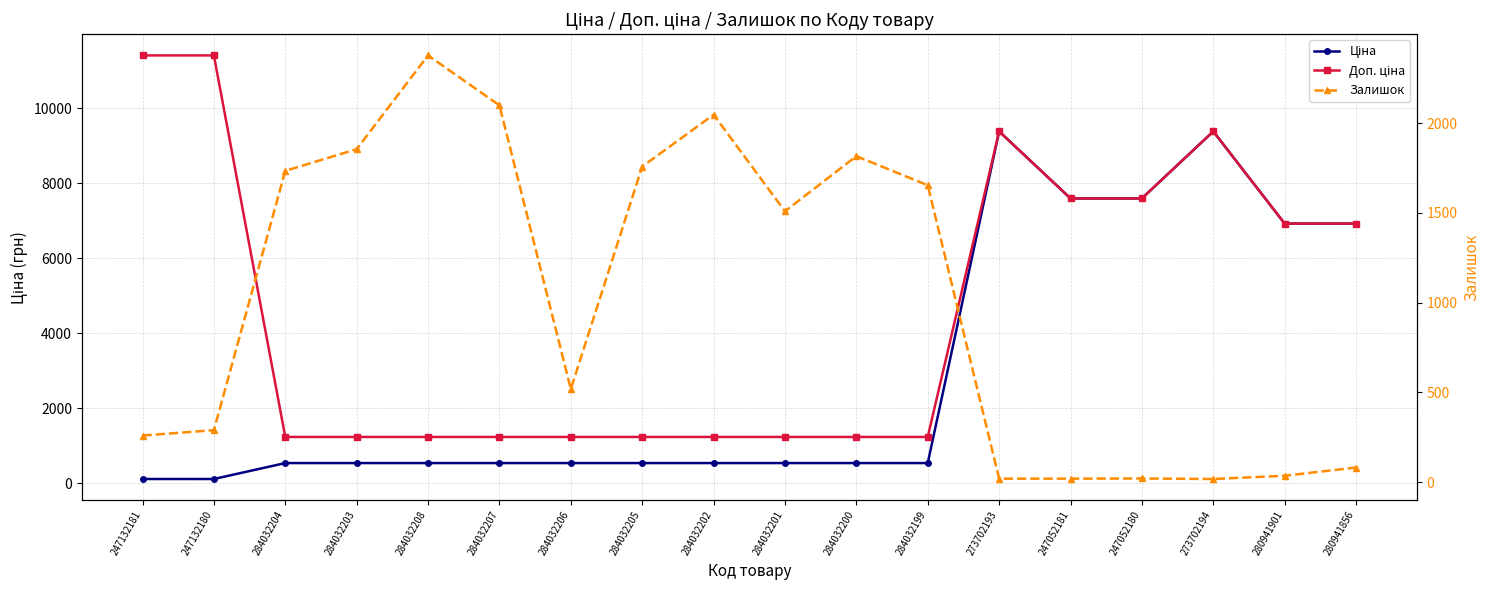

Does the chart have visible grid lines?

Yes